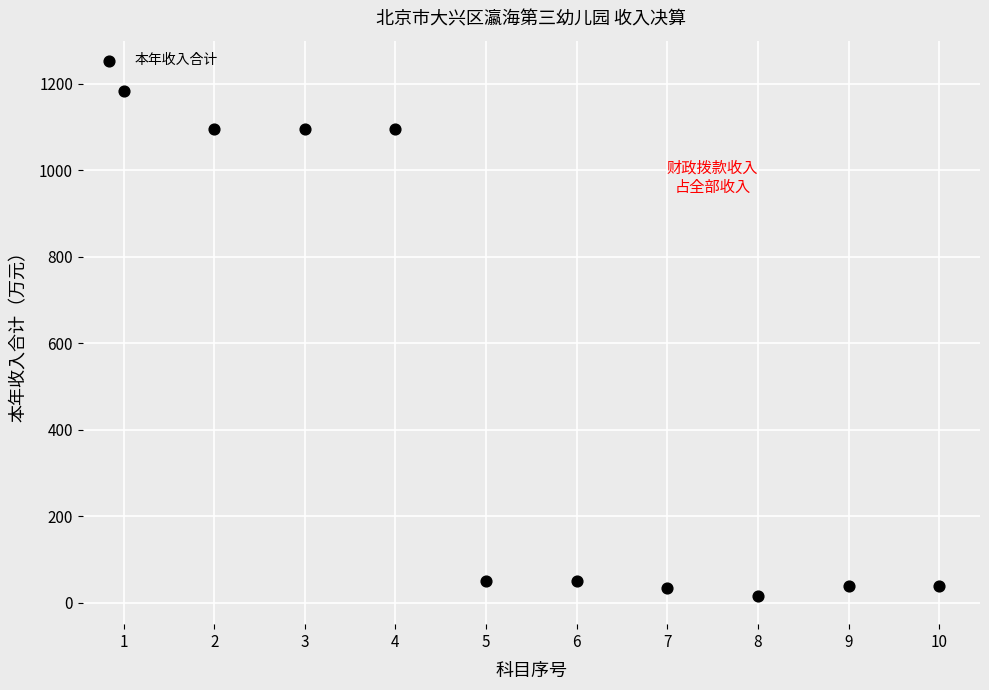

What is the range of X values (max minus min)?

9.0